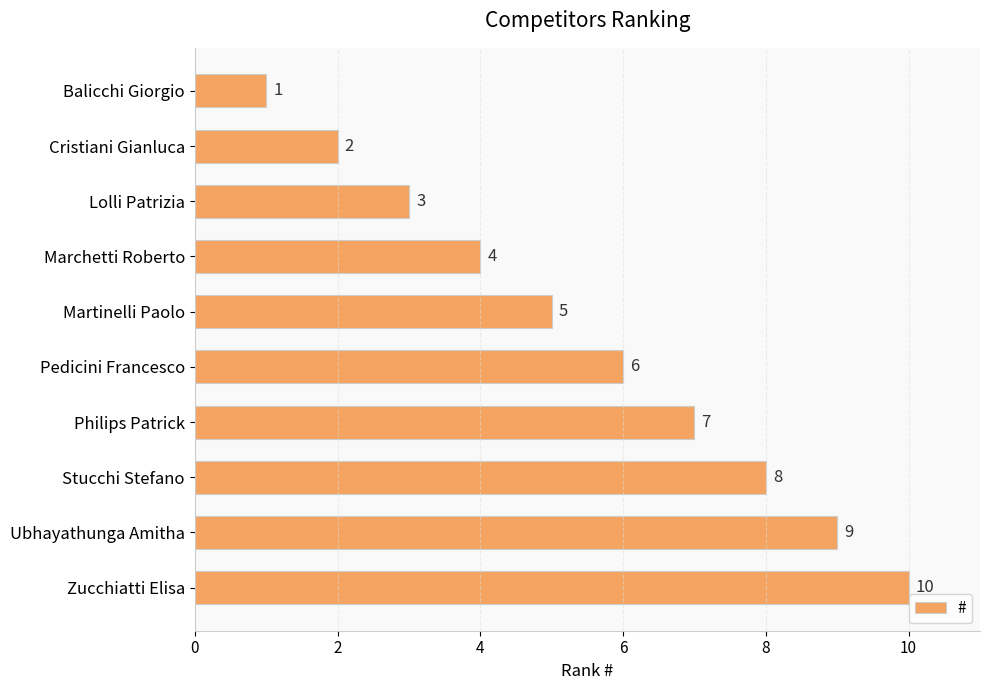

How many data points does each series have?

10